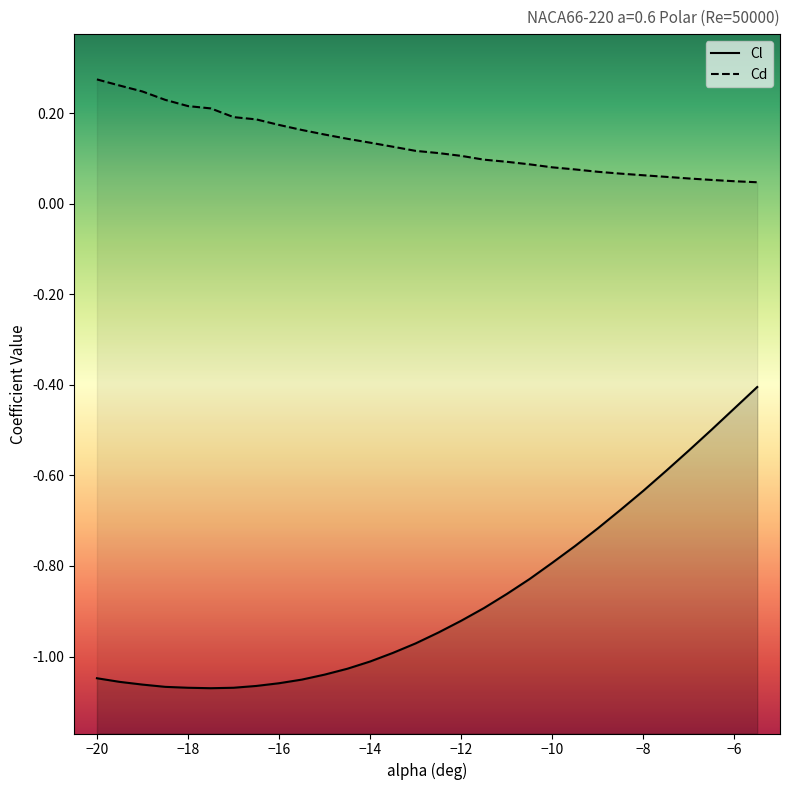

Reading left to right, extract all data points from this chart.

Cl: -20=-1.0	-19.5=-1.1	-19=-1.1	-18.5=-1.1	-18=-1.1	-17.5=-1.1	-17=-1.1	-16.5=-1.1	-16=-1.1	-15.5=-1.1	-15=-1.0	-14.5=-1.0	-14=-1.0	-13.5=-1.0	-13=-1.0	-12.5=-0.9	-12=-0.9	-11.5=-0.9	-11=-0.9	-10.5=-0.8	-10=-0.8	-9.5=-0.8	-9=-0.7	-8.5=-0.7	-8=-0.6	-7.5=-0.6	-7=-0.5	-6.5=-0.5	-6=-0.5	-5.5=-0.4
Cd: -20=0.3	-19.5=0.3	-19=0.2	-18.5=0.2	-18=0.2	-17.5=0.2	-17=0.2	-16.5=0.2	-16=0.2	-15.5=0.2	-15=0.2	-14.5=0.1	-14=0.1	-13.5=0.1	-13=0.1	-12.5=0.1	-12=0.1	-11.5=0.1	-11=0.1	-10.5=0.1	-10=0.1	-9.5=0.1	-9=0.1	-8.5=0.1	-8=0.1	-7.5=0.1	-7=0.1	-6.5=0.1	-6=0.0	-5.5=0.0